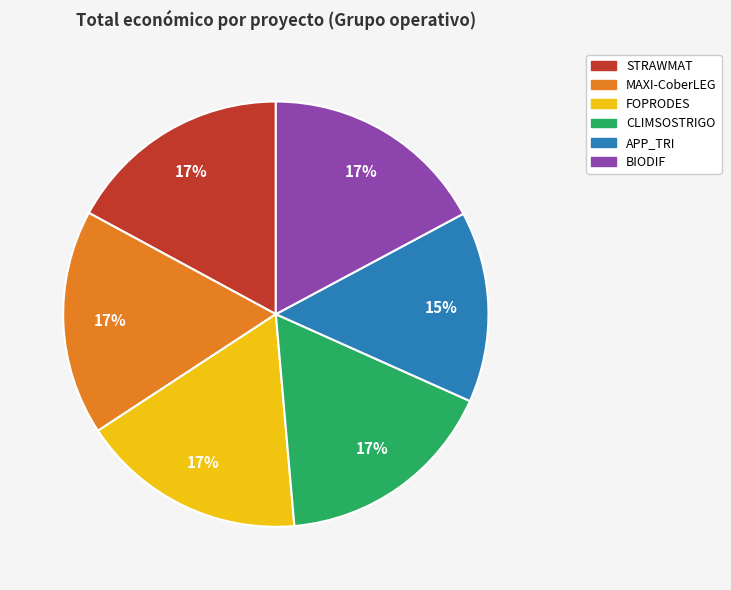

Is the sum of APP_TRI and STRAWMAT greater than half?

No